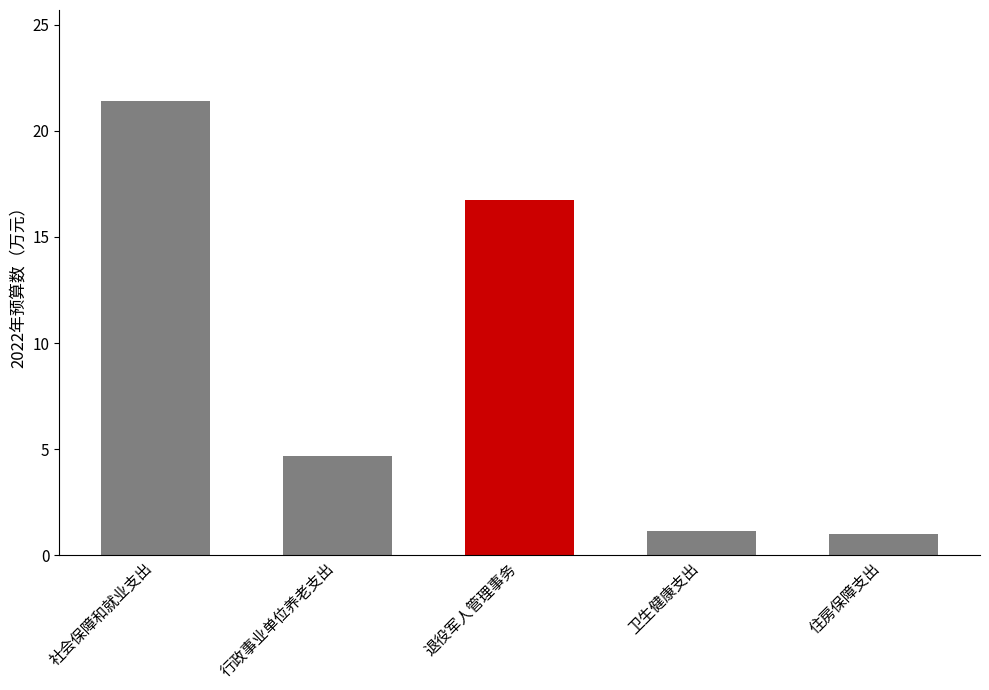

What is the smallest value displayed?

1.0